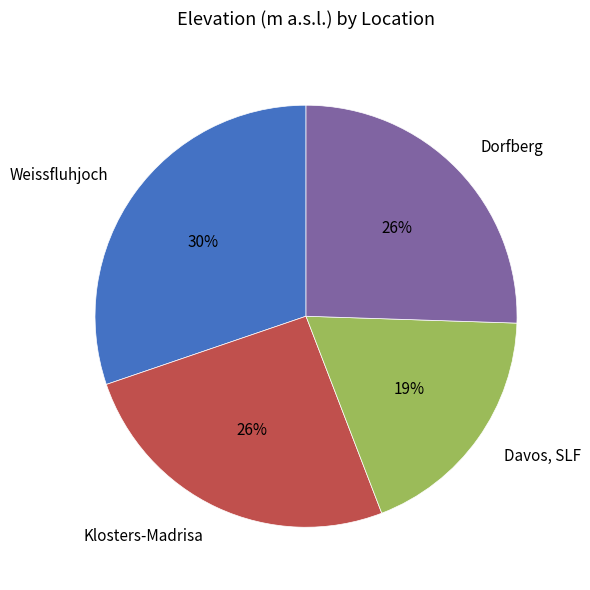

To the nearest percent, what percentage of the pie is Weissfluhjoch?

30%